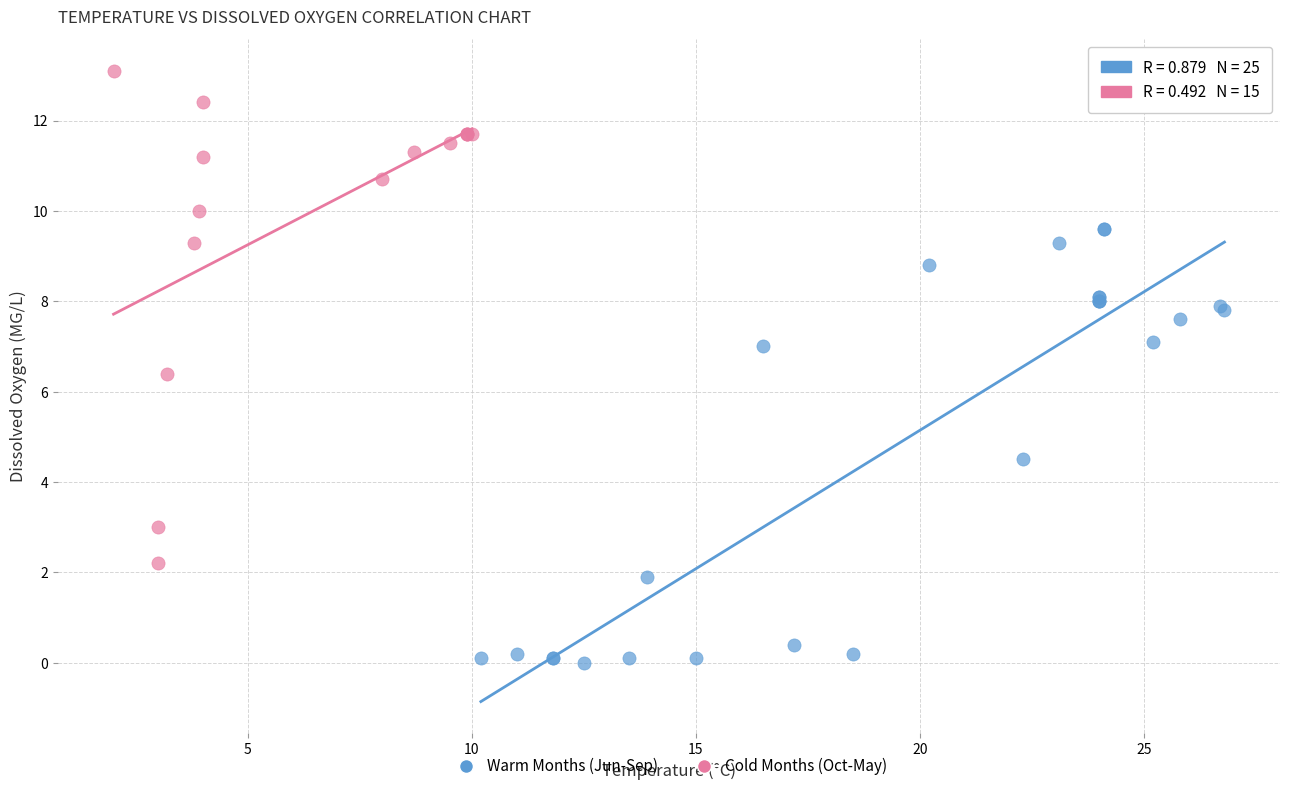

Which series reaches the minimum Y coordinate?

Warm Months (Jun-Sep)